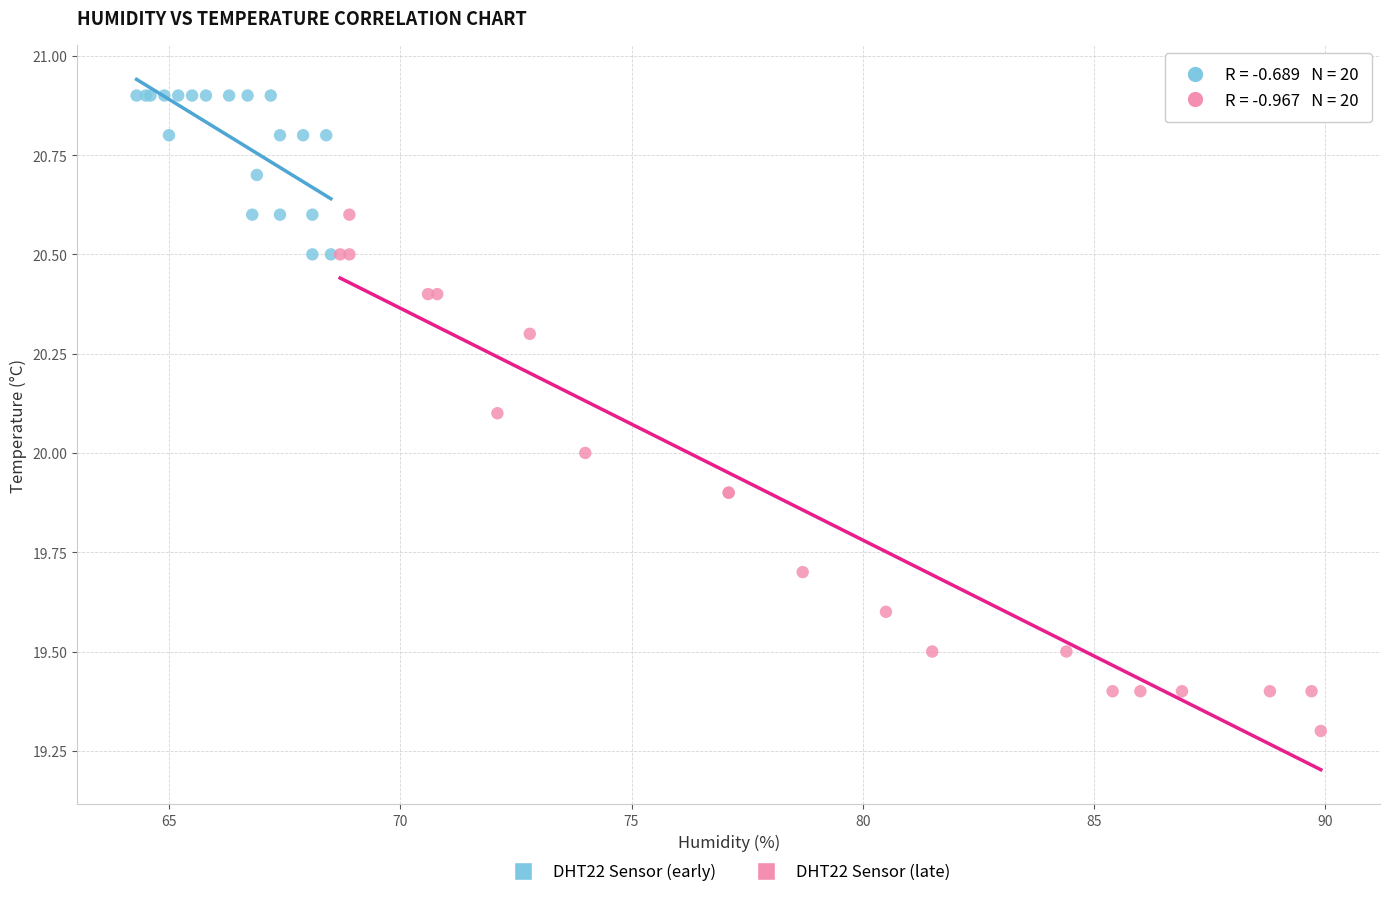

Which series has the largest Y range (max minus min)?

DHT22 Sensor (late)